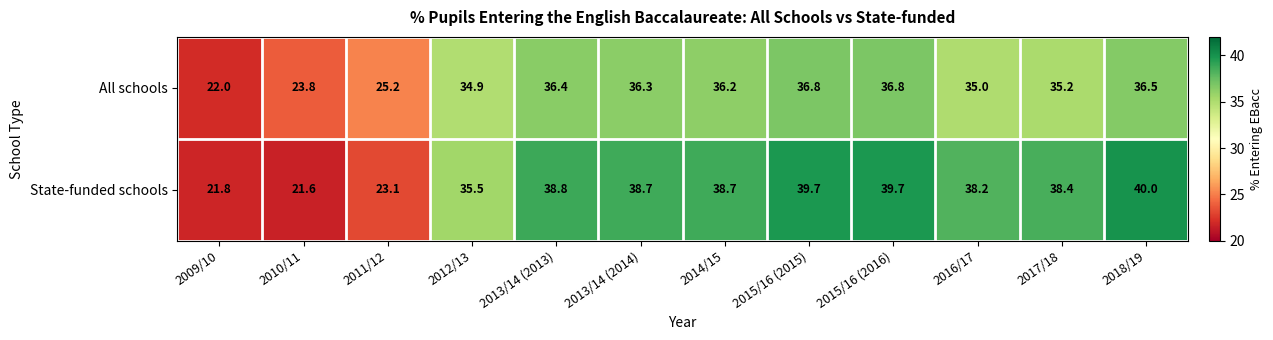

Reading left to right, what are all the values shown in this chart?

All schools: 2009/10=22.0	2010/11=23.8	2011/12=25.2	2012/13=34.9	2013/14 (2013)=36.4	2013/14 (2014)=36.3	2014/15=36.2	2015/16 (2015)=36.8	2015/16 (2016)=36.8	2016/17=35.0	2017/18=35.2	2018/19=36.5
State-funded schools: 2009/10=21.8	2010/11=21.6	2011/12=23.1	2012/13=35.5	2013/14 (2013)=38.8	2013/14 (2014)=38.7	2014/15=38.7	2015/16 (2015)=39.7	2015/16 (2016)=39.7	2016/17=38.2	2017/18=38.4	2018/19=40.0